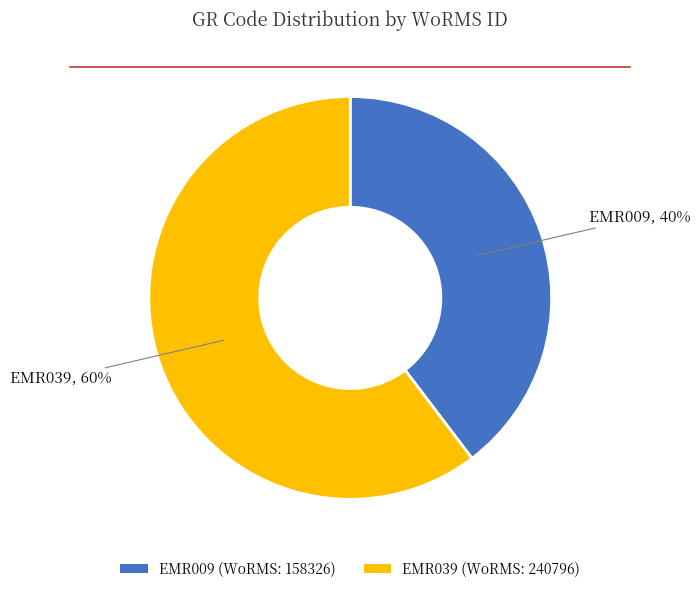

To the nearest percent, what is the average slice percentage?

50%